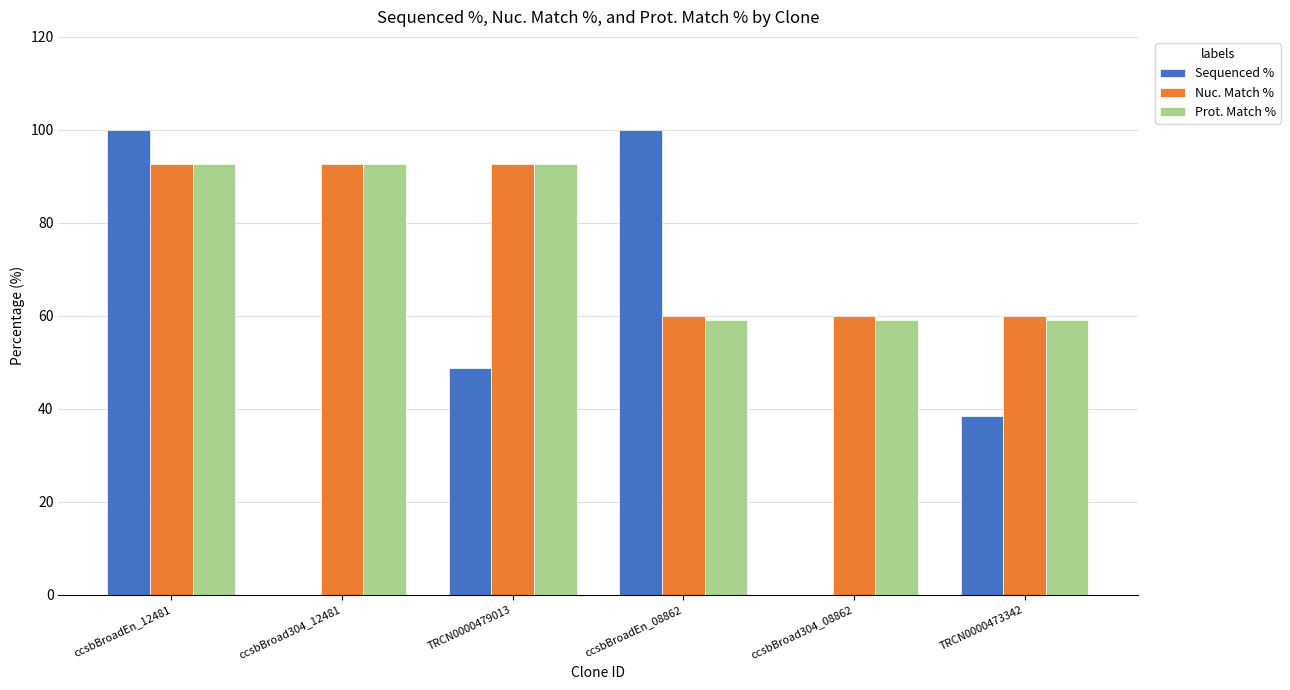

Reading left to right, transcribe all the data shown in this chart.

Sequenced %: 100.0	0.0	48.9	100.0	0.0	38.4
Nuc. Match %: 92.6	92.6	92.6	59.9	59.9	59.9
Prot. Match %: 92.6	92.6	92.6	59.1	59.1	59.1